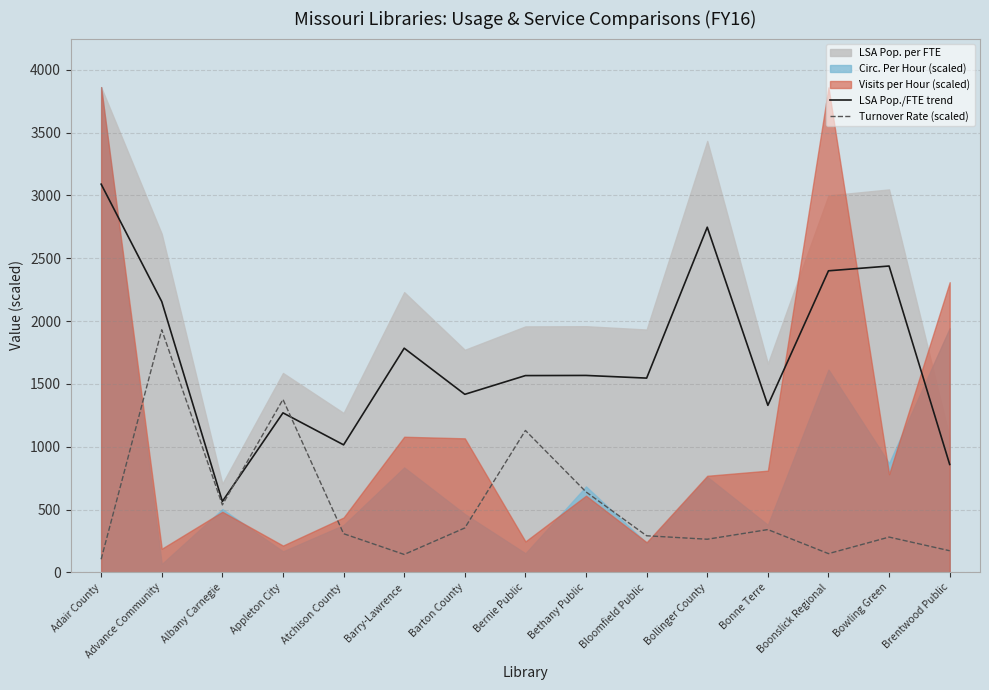

What is the maximum value for Turnover Rate (scaled)?

1931.1